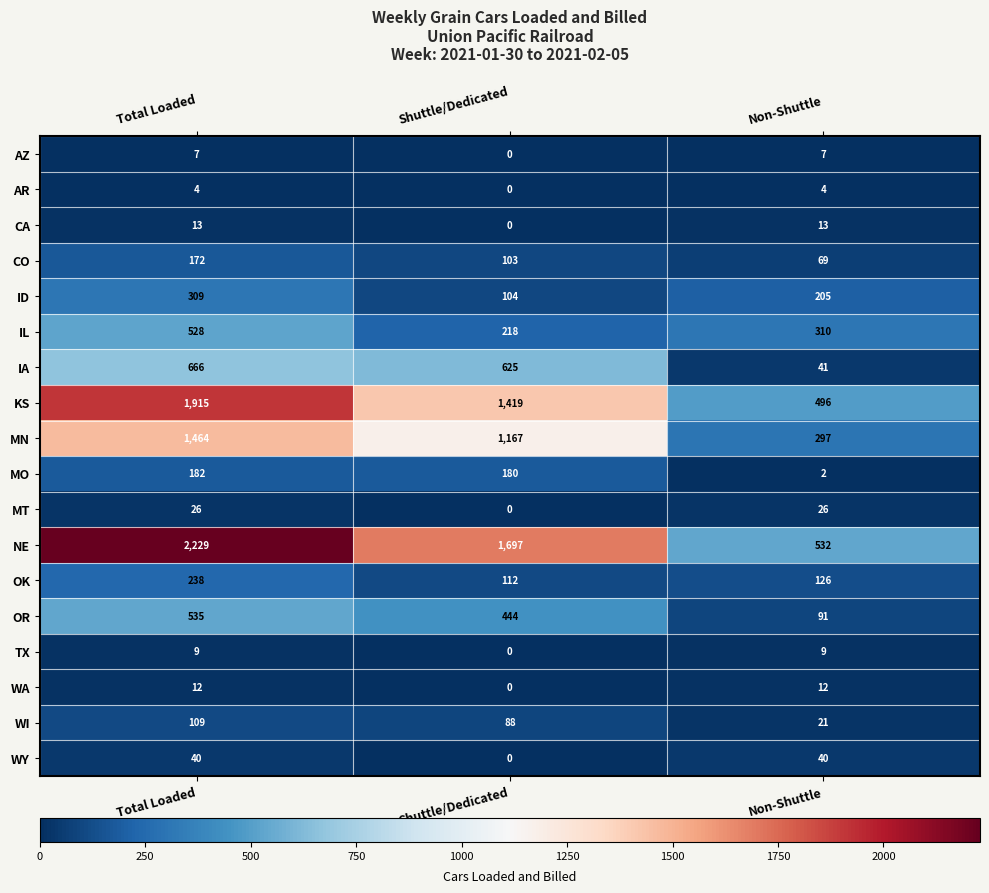

Rank the series at Non-Shuttle from lowest to highest value.

MO, AR, AZ, TX, WA, CA, WI, MT, WY, IA, CO, OR, OK, ID, MN, IL, KS, NE